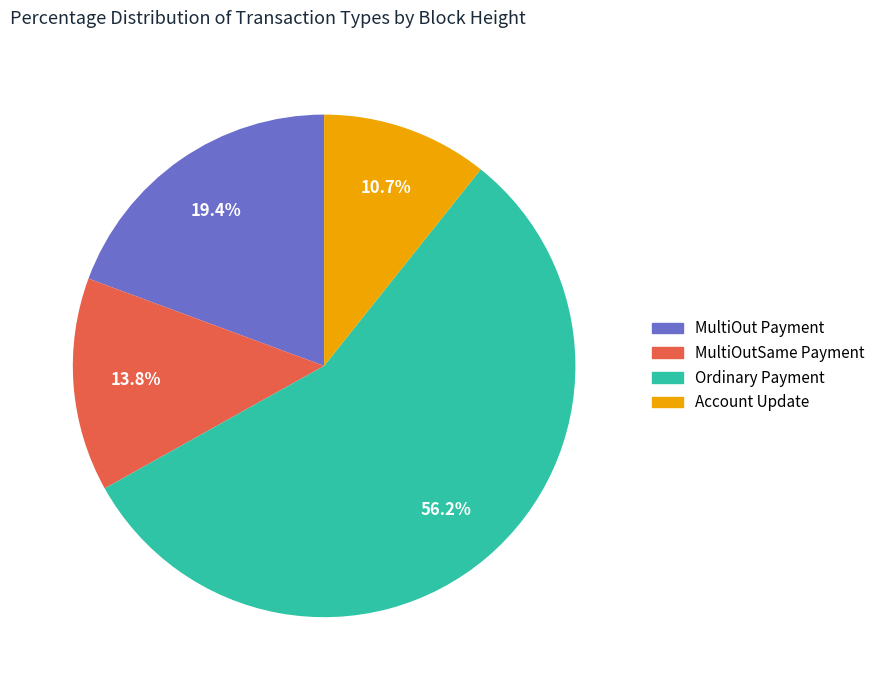

To the nearest percent, what portion does Account Update represent?

11%